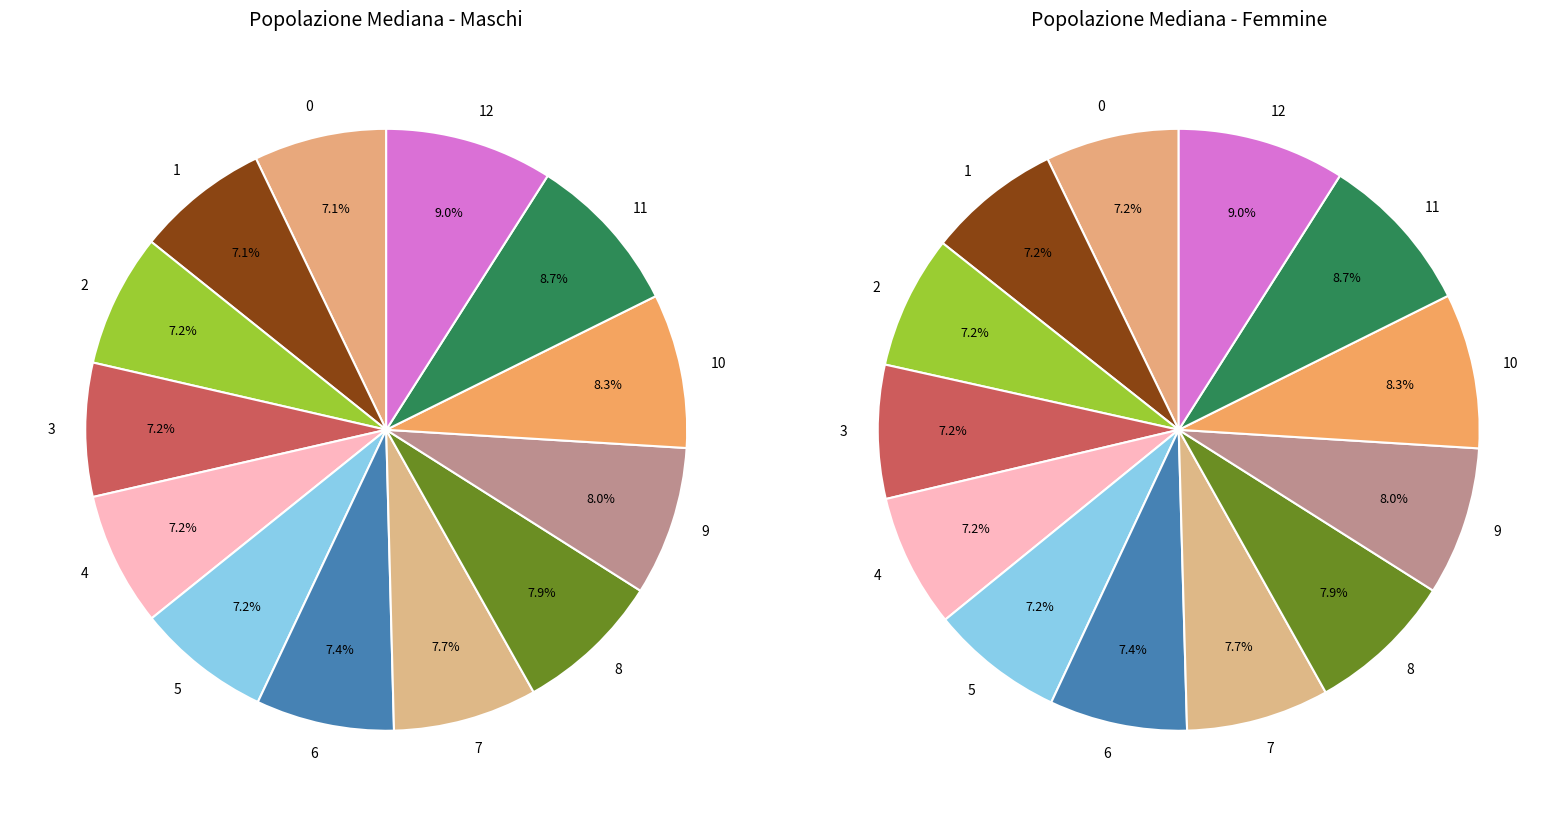

What is the total percentage of 8 and 7?

15.6%